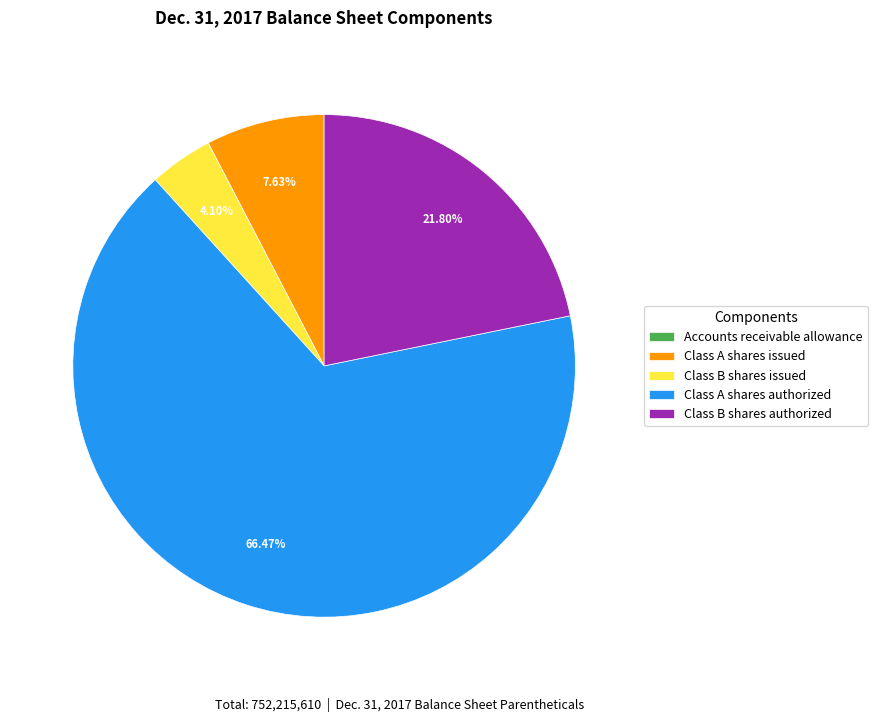

What is the majority slice?

Class A shares authorized